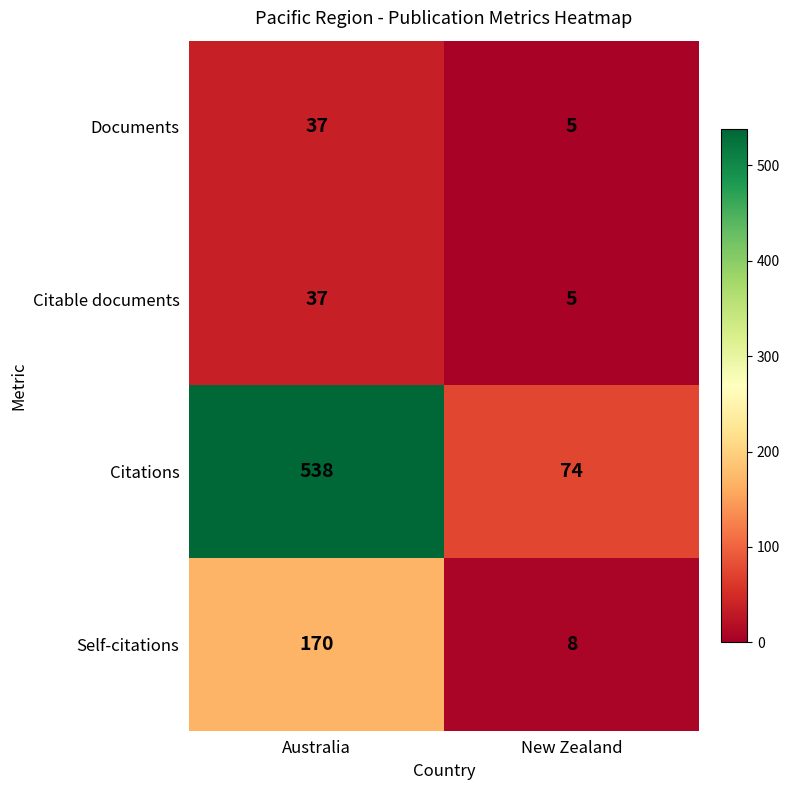

Which series changed the most between Australia and New Zealand?

Citations